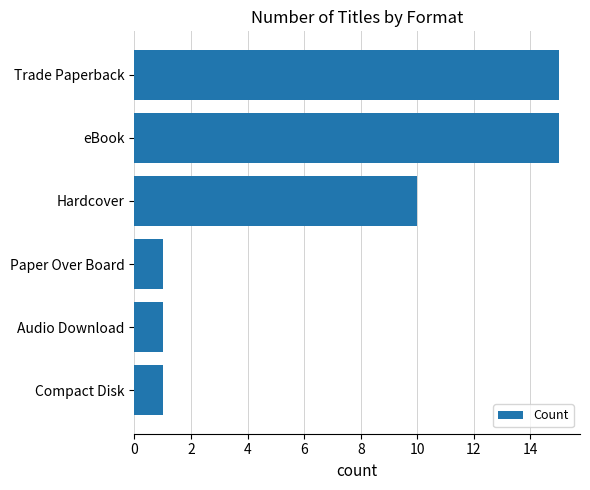

Is it true that the value at Audio Download is 1?

True